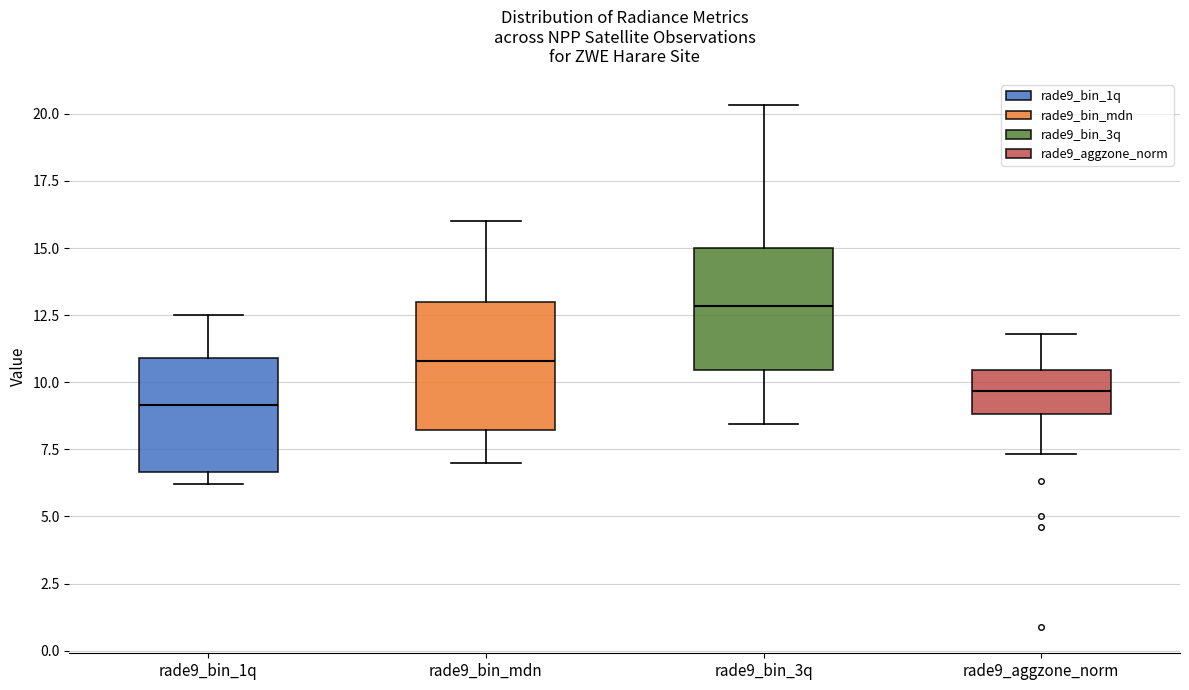

Where does the lower whisker of the box for rade9_bin_3q end on the y-axis? The values are not printed on the chart, so give them approximately, as read against the axis.

8.5